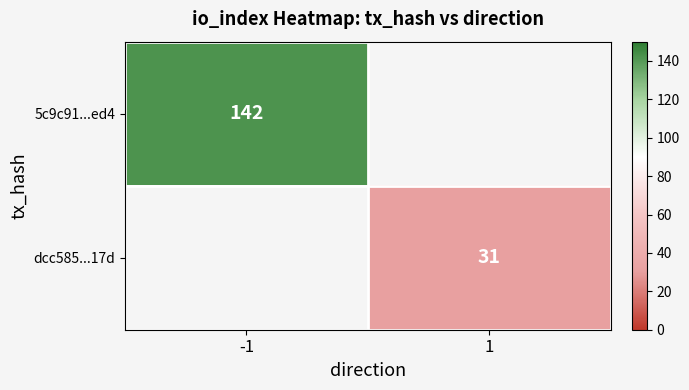

Is it true that dcc585...17d equals 31 at 1?

True